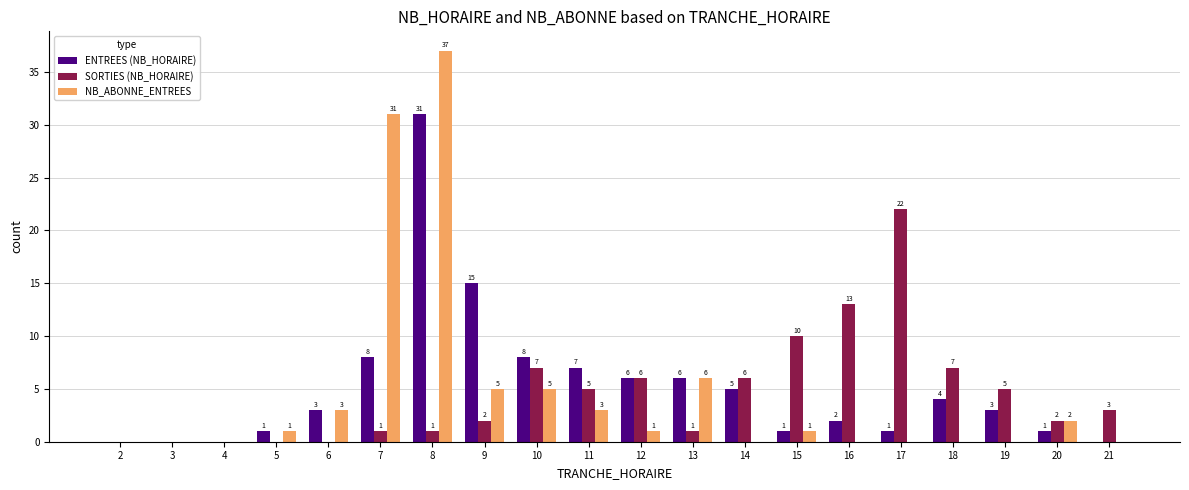

What is the sum of all SORTIES (NB_HORAIRE) values?

91